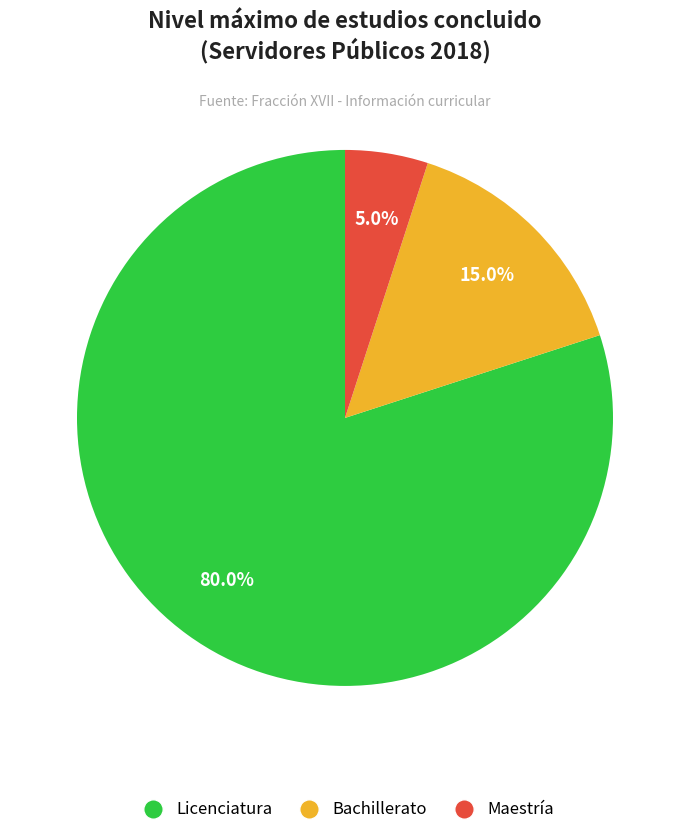

True or false: Bachillerato accounts for 15% of the total.

True